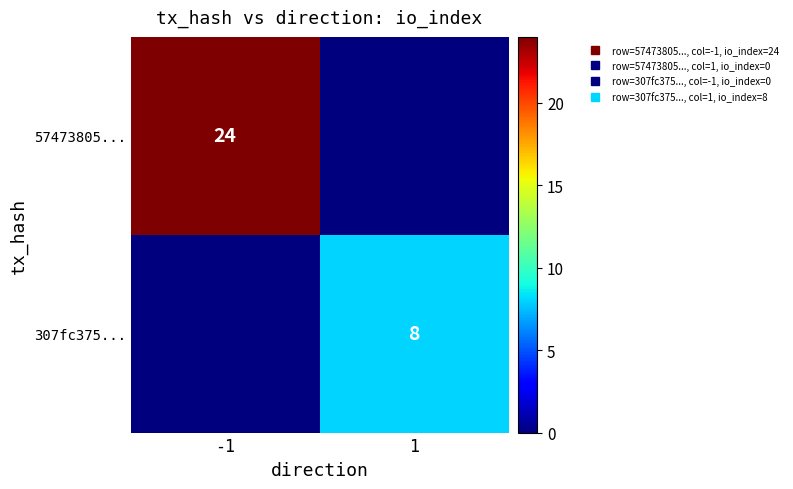

The 307fc375... series shows 13 at 1. True or false?

False